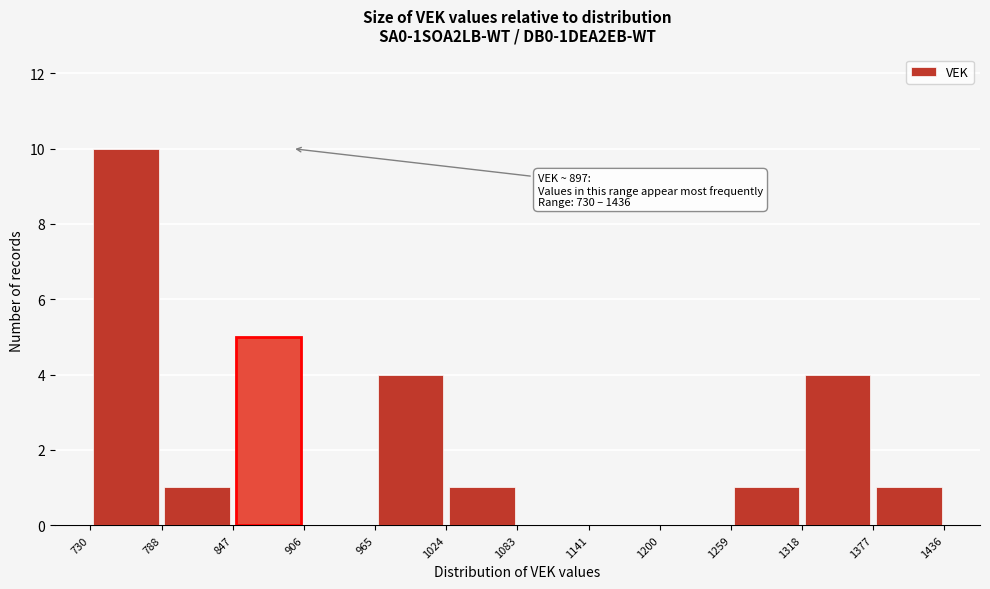

Which range on the x-axis has the tallest bar?

730 to 788